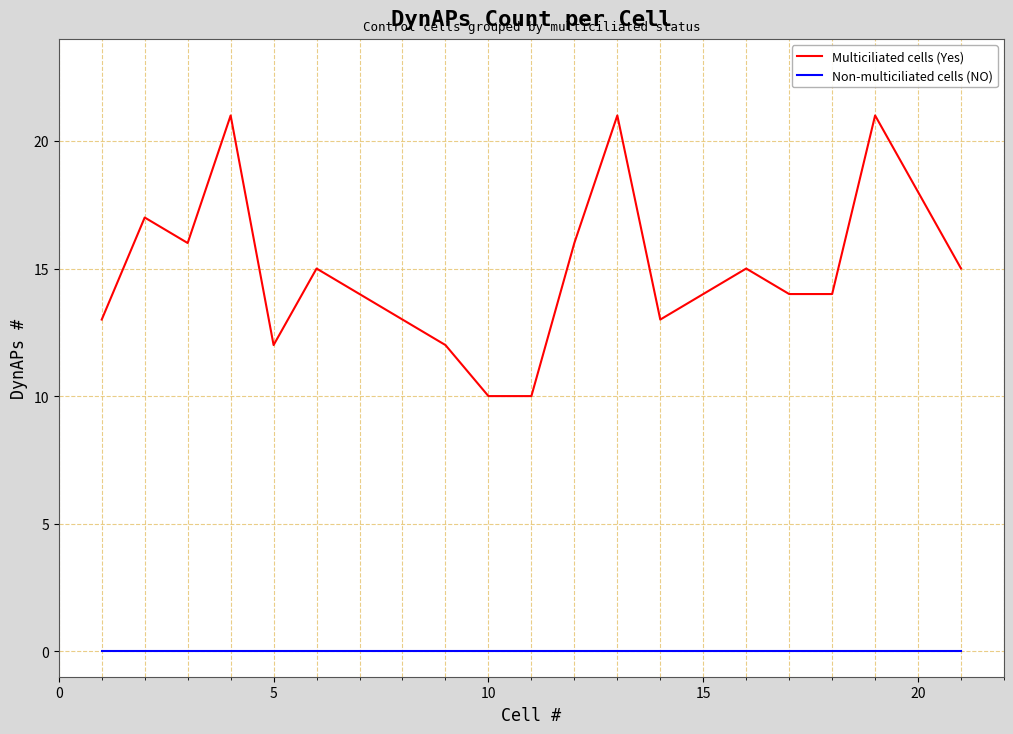

Which series has the widest spread of values?

Multiciliated cells (Yes)